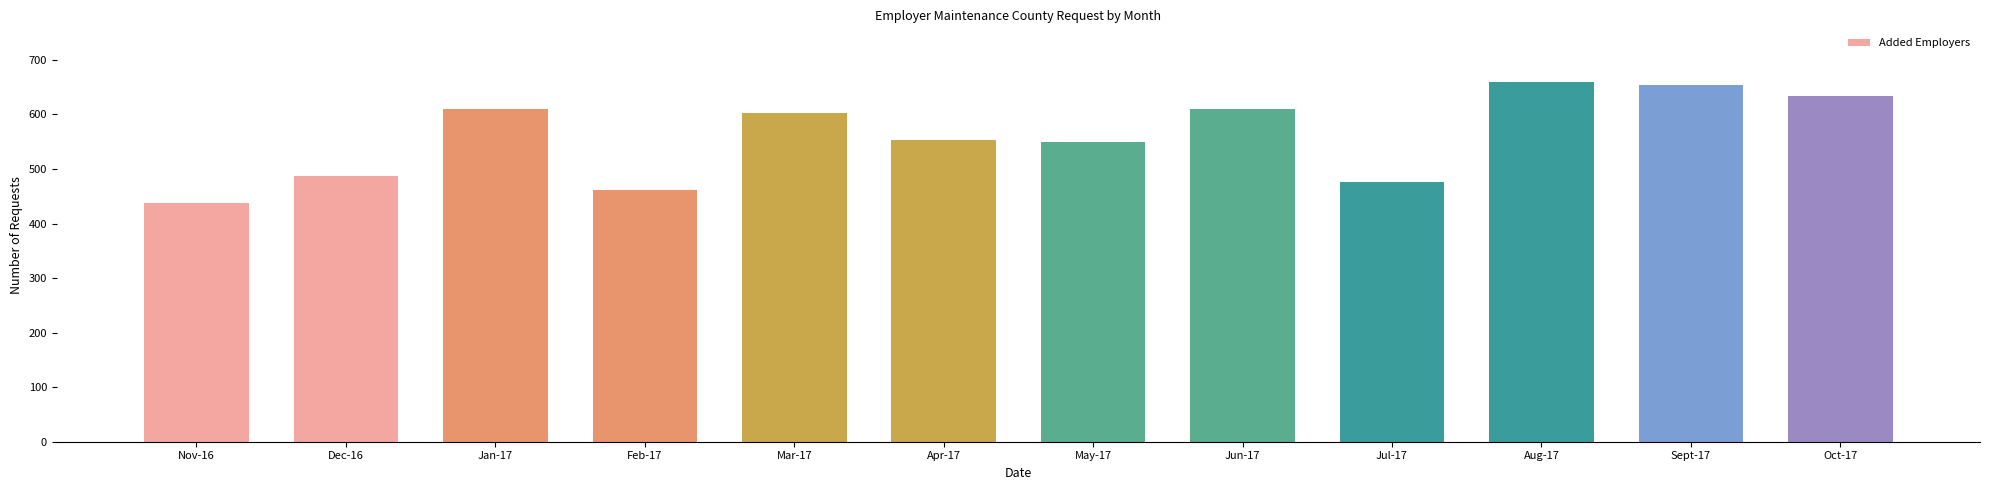

Which label corresponds to the smallest value in the chart?

Nov-16